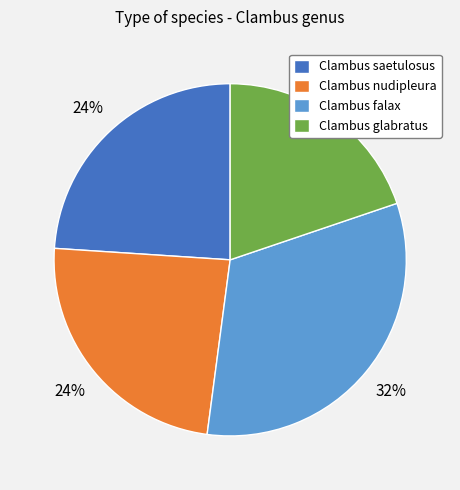

What is the largest slice in the pie chart?

Clambus falax